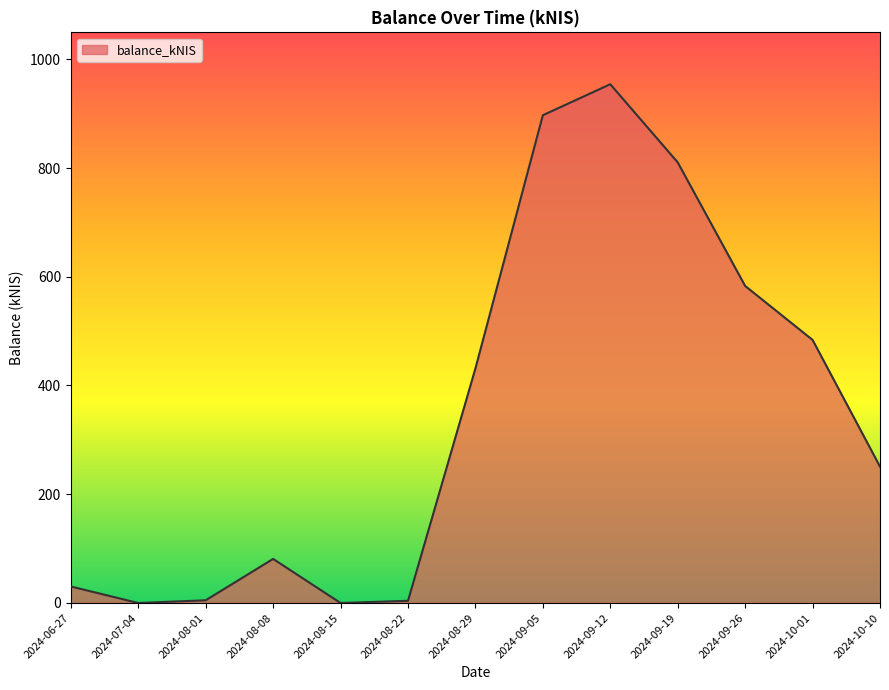

Approximately how many times larger is the value at 2024-10-01 compared to 2024-08-29?

1.1